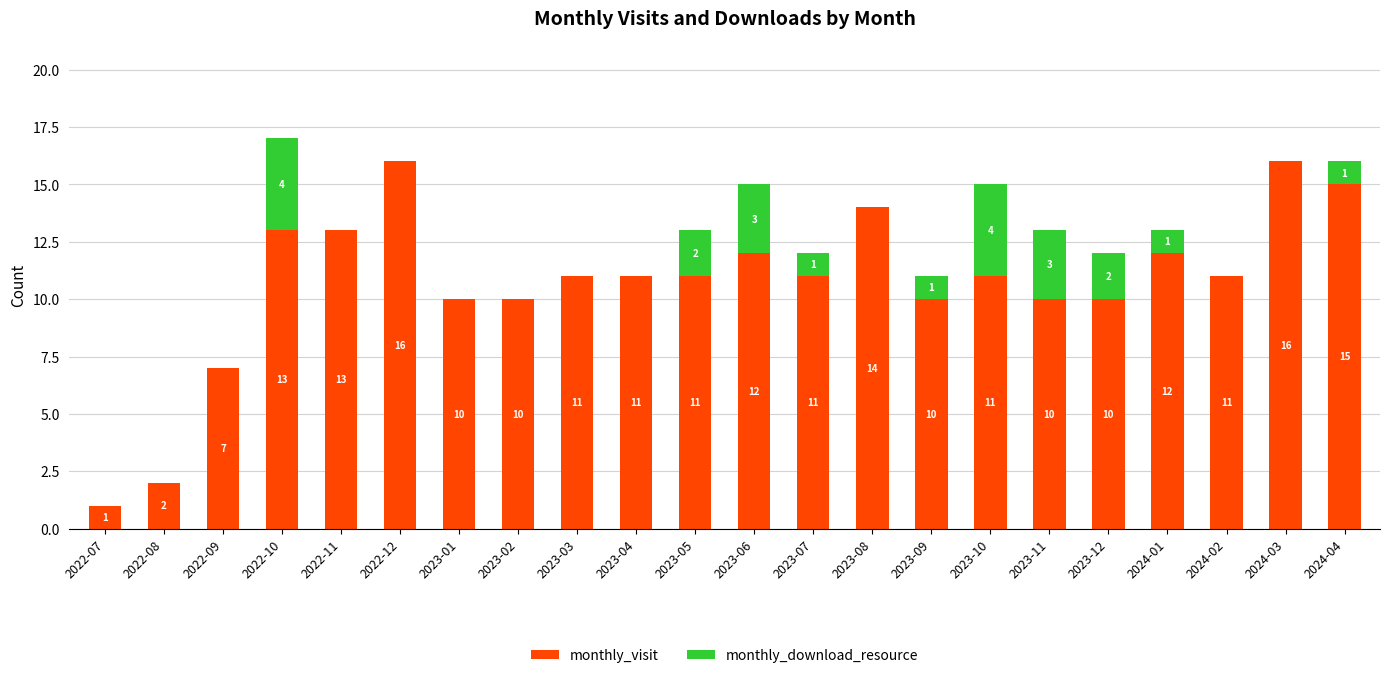

What is the total value across all series at 2024-03?

16